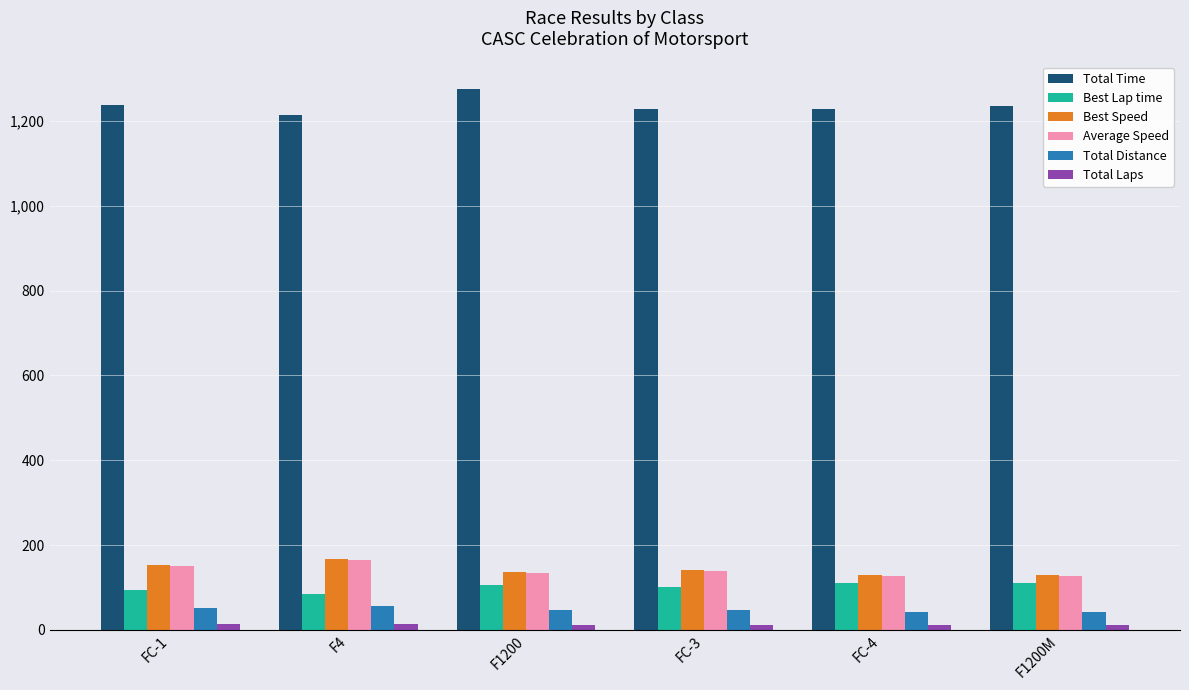

What is the difference between the maximum and minimum values in the Total Laps series?

3.0